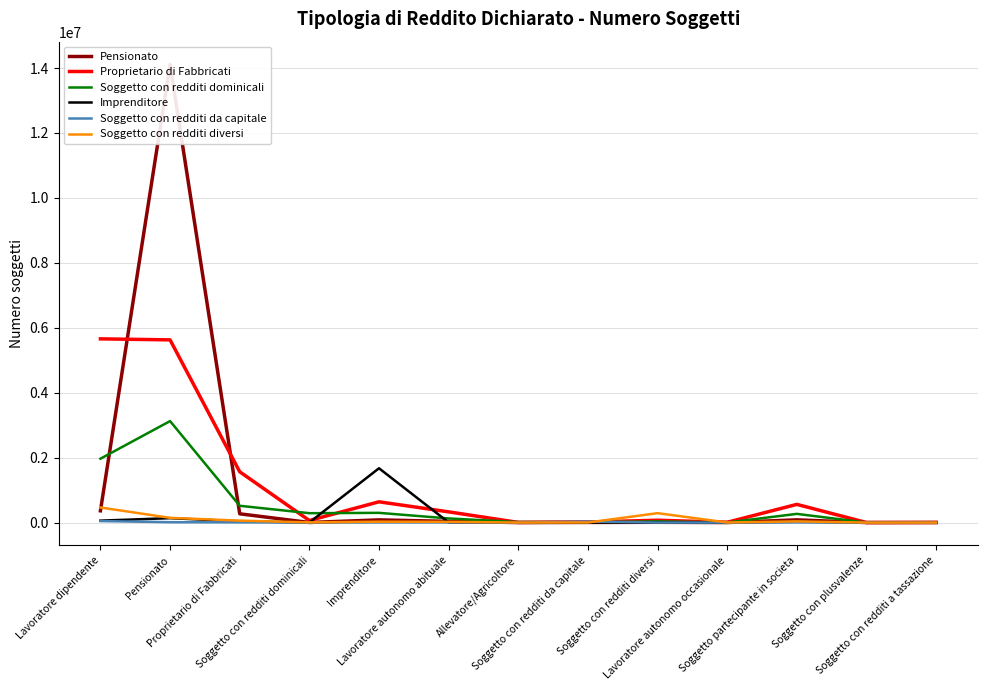

Between Lavoratore autonomo occasionale and Soggetto con redditi a tassazione, which series saw the biggest shift?

Proprietario di Fabbricati